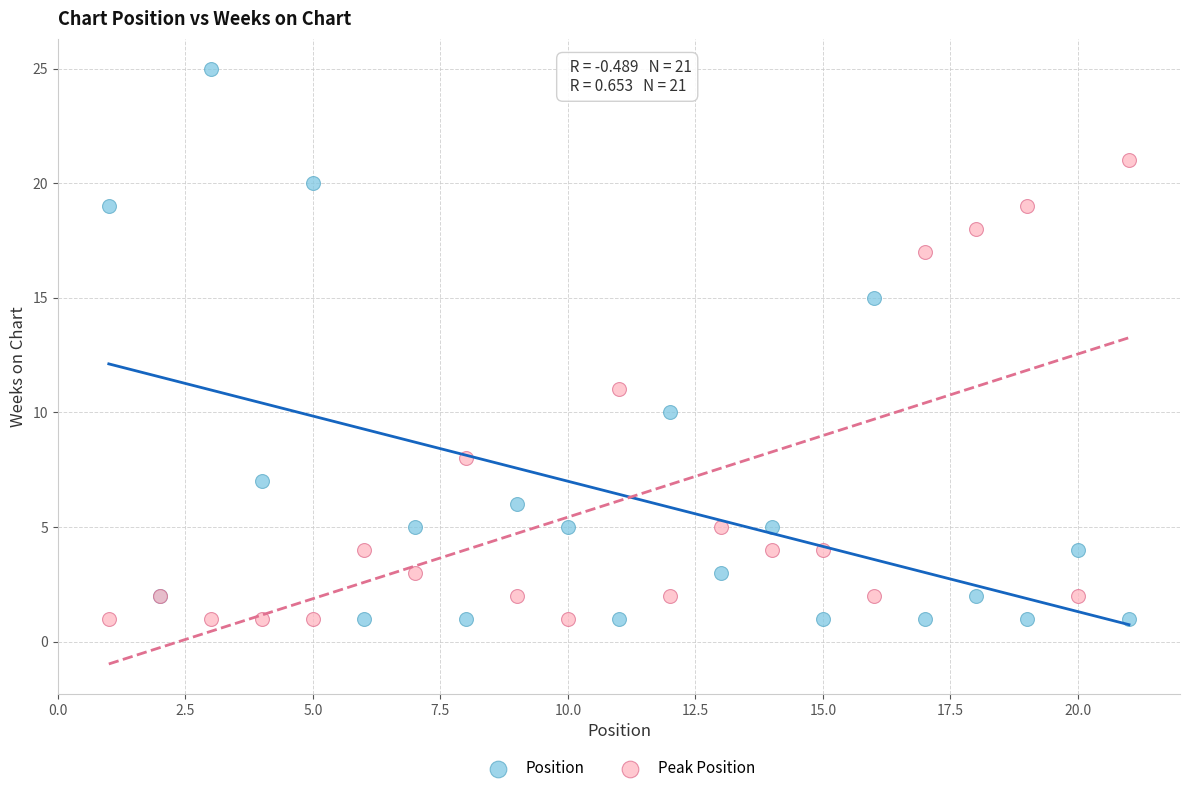

Which series contains the highest Y value?

Position